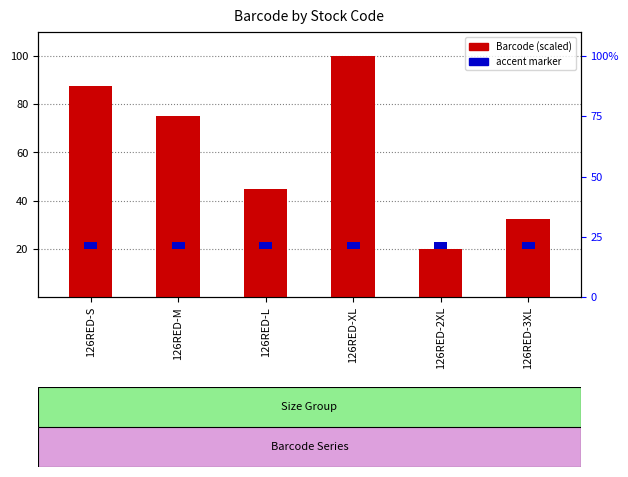

What is the maximum value shown in the chart?

100.0